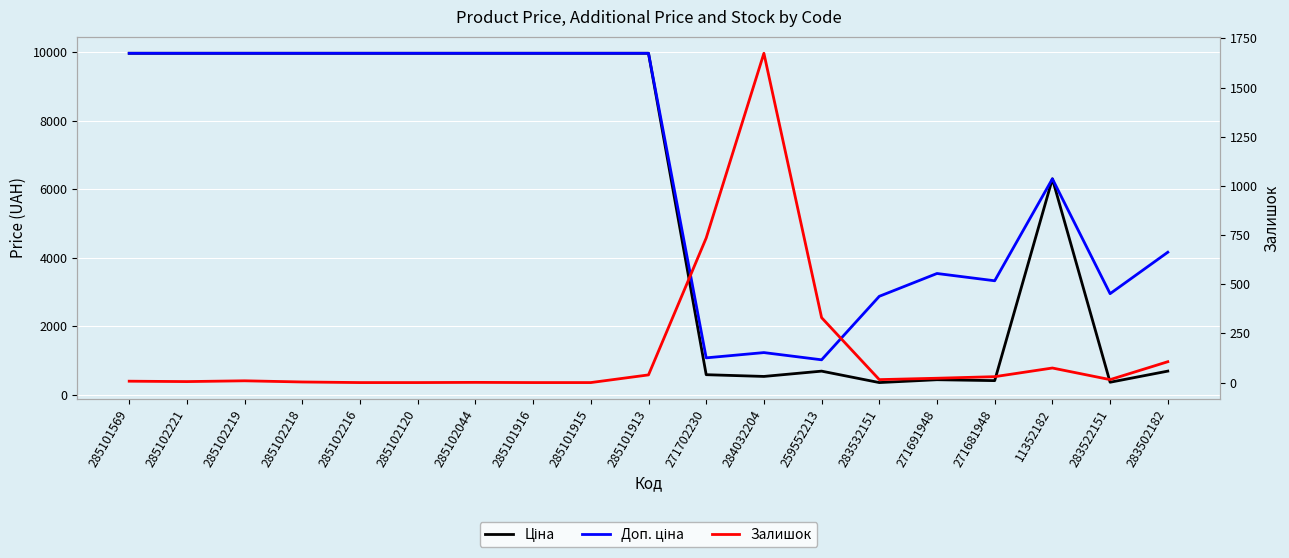

What is the value of the Доп. ціна point at the 16th from the left?

3332.5